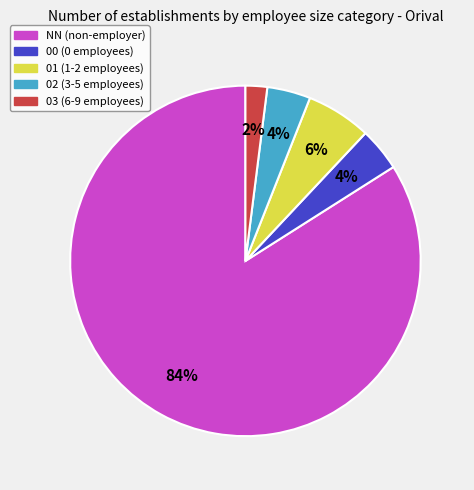

Is it true that 00 is 4% of the pie?

True